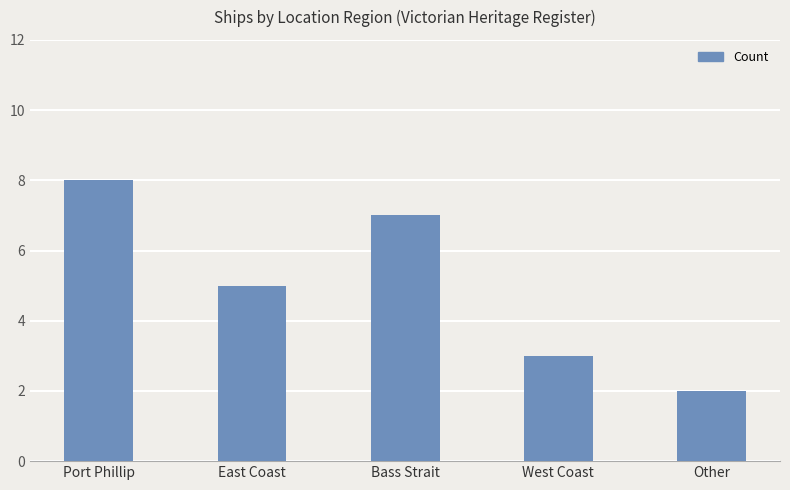

What is the label of the 3rd bar from the left?

Bass Strait